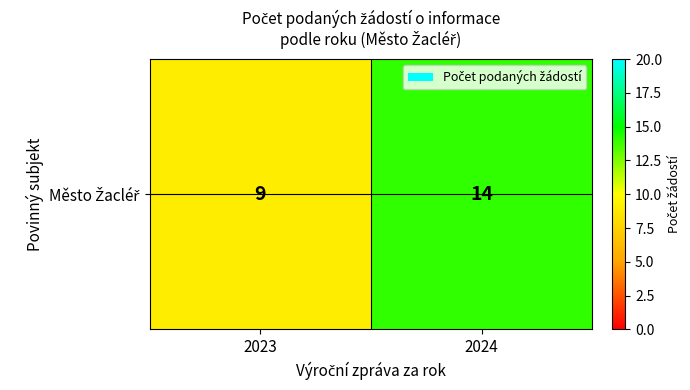

What is the smallest value displayed?

9